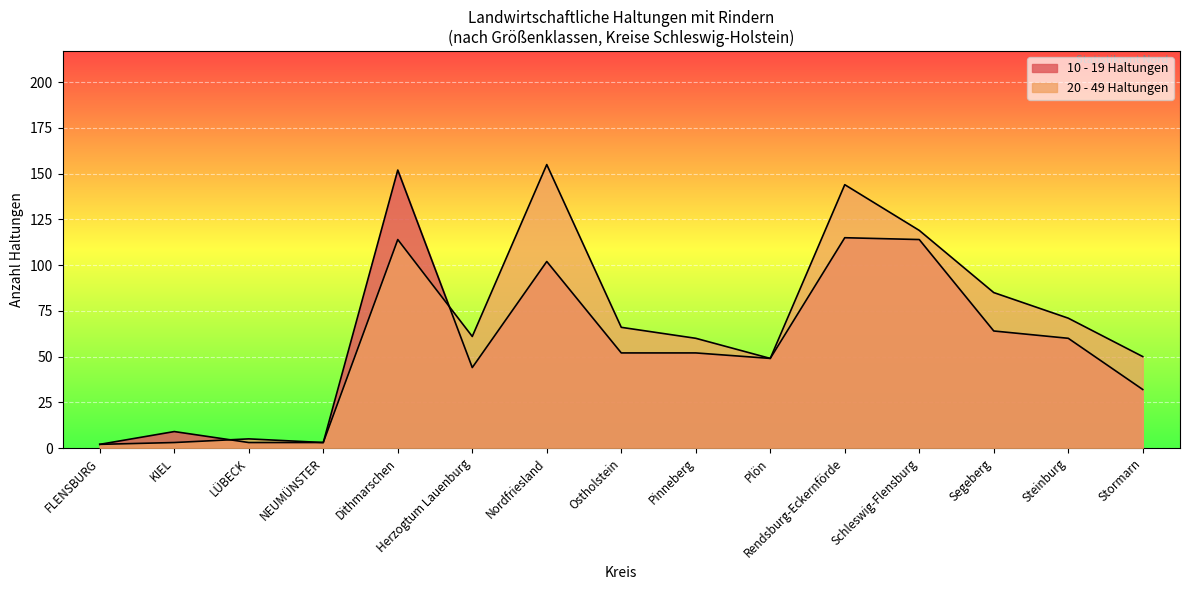

Does the chart display data point markers on the line(s)?

No